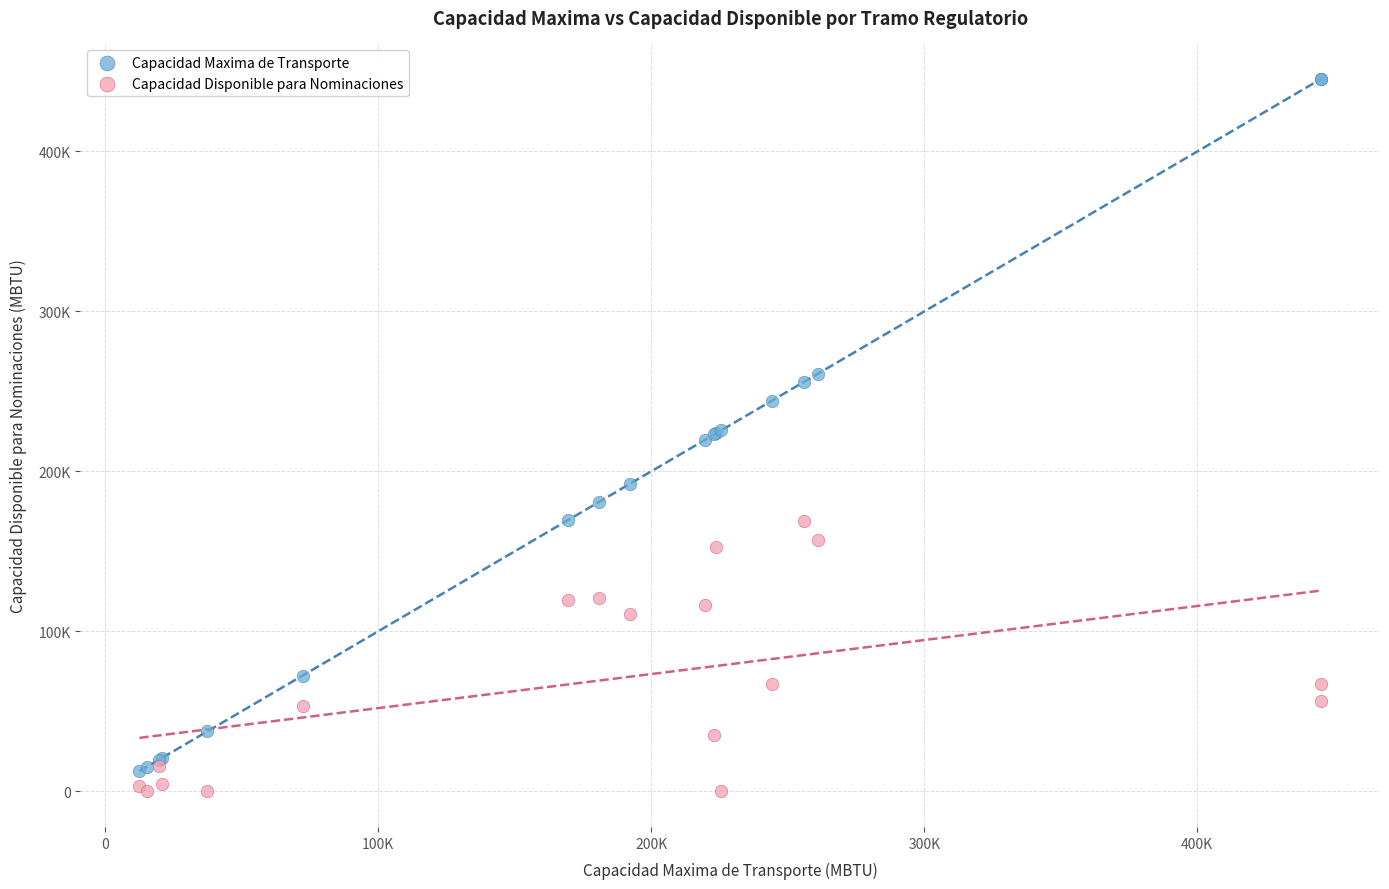

What are all the series names shown in the legend?

Capacidad Maxima de Transporte, Capacidad Disponible para Nominaciones